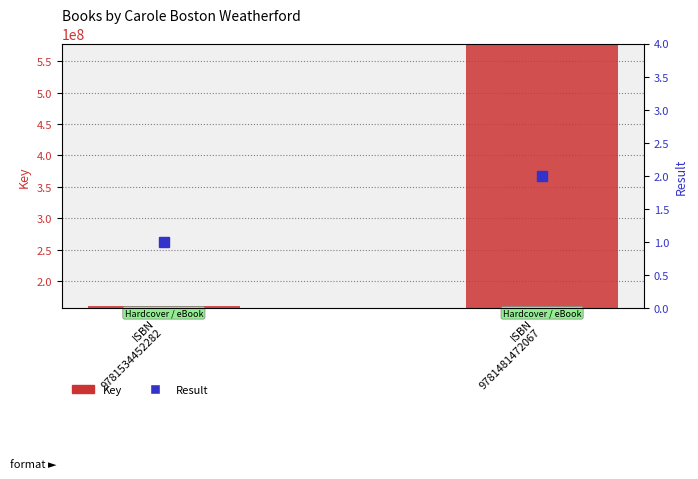

What is the approximate value at ISBN
9781534452282?

159555107